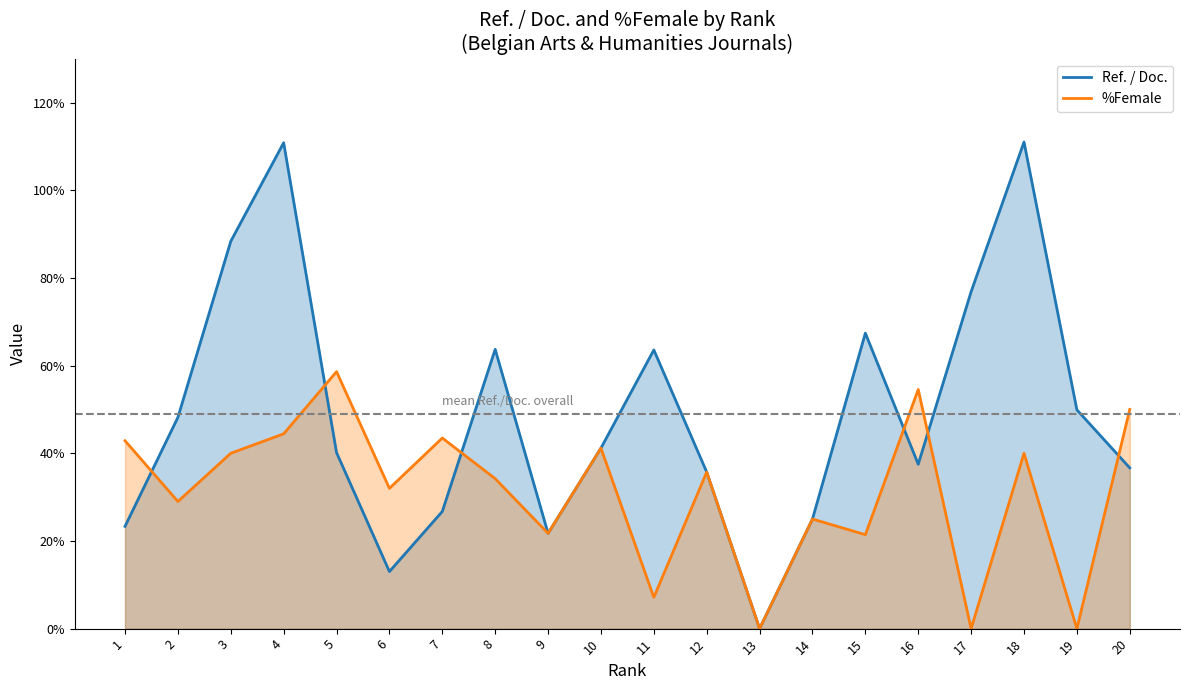

The value of Ref. / Doc. at 3 is 88.4. True or false?

True